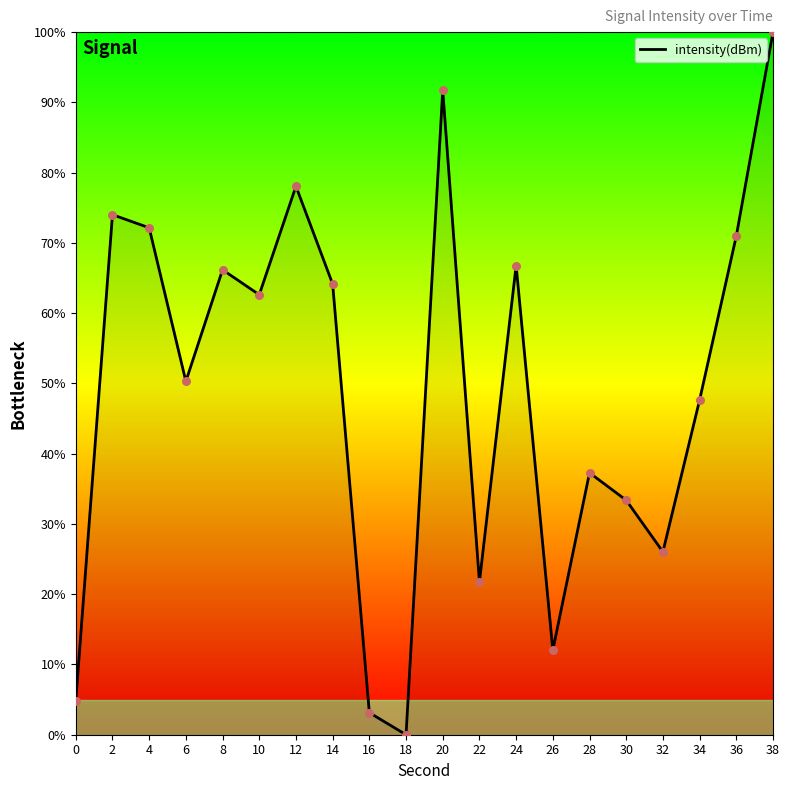

What is the ratio of the value at 34 to the value at 14?

0.7